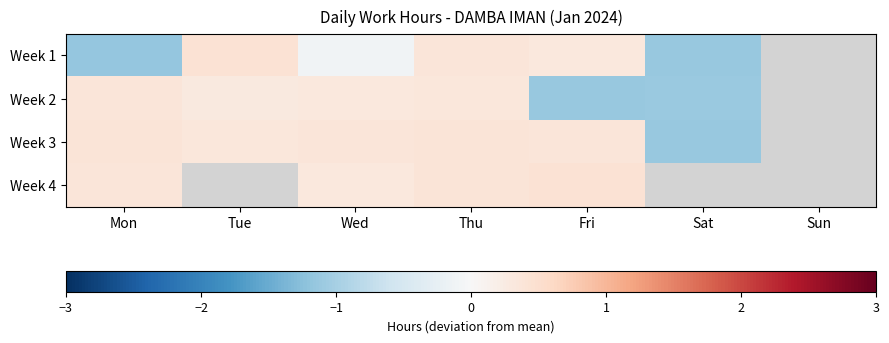

Which series changed the most between Mon and Wed?

Week 1